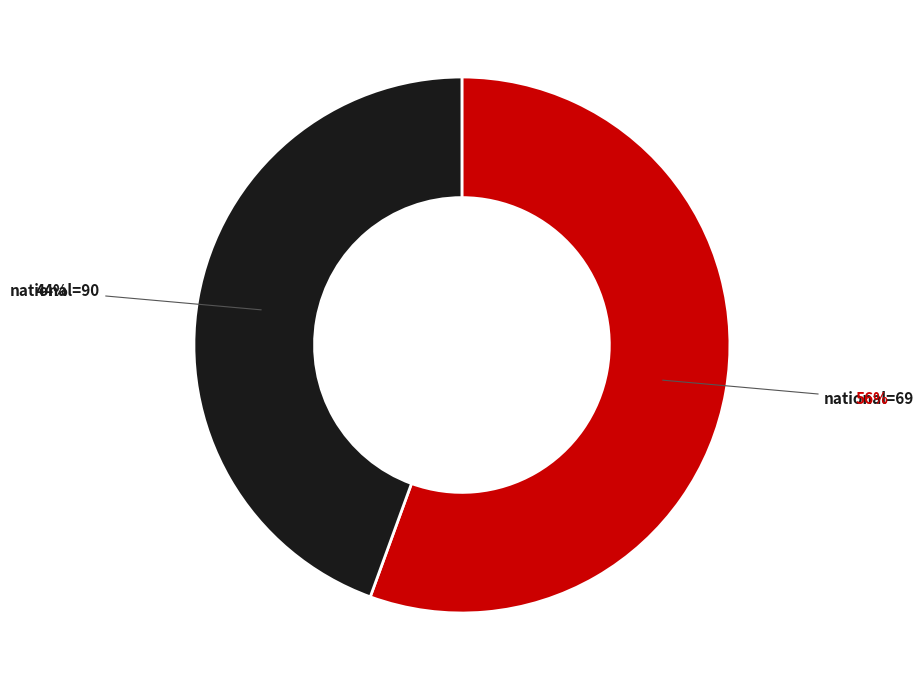

How many segments does this pie chart have?

2